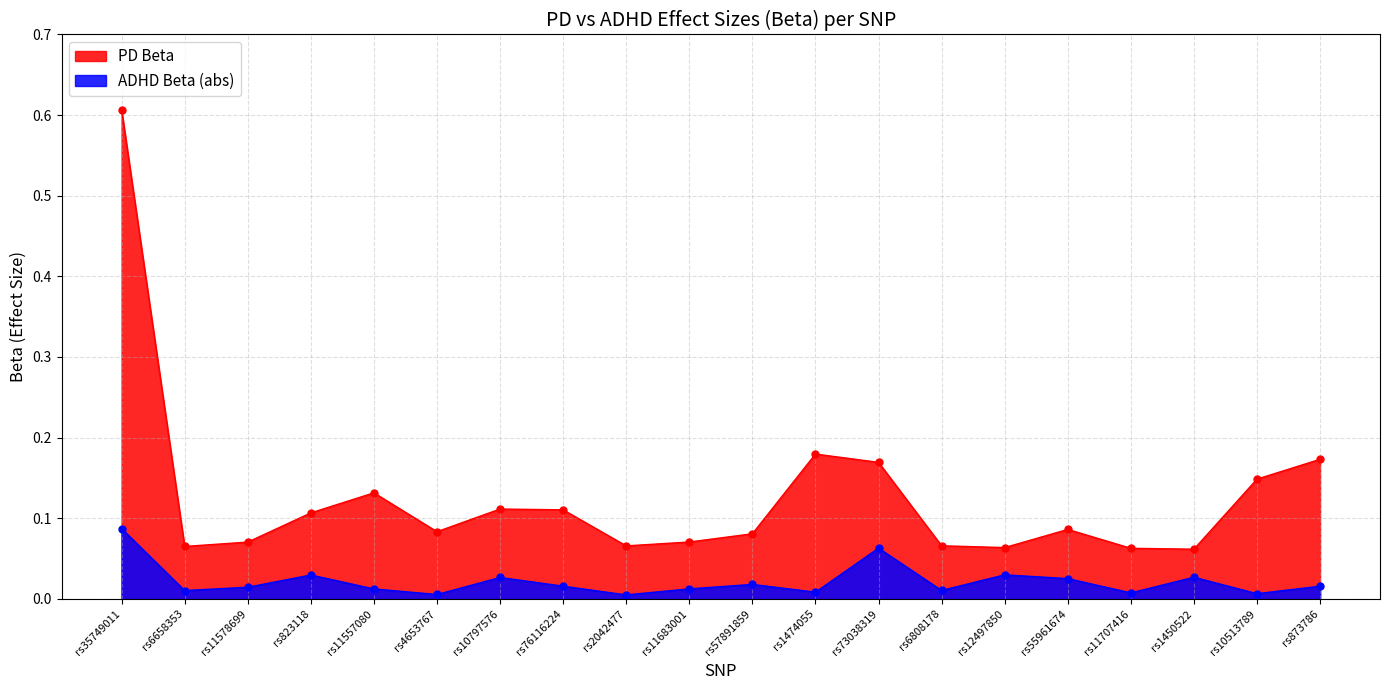

True or false: ADHD Beta (abs) has a value of 0.0 at rs73038319.

False